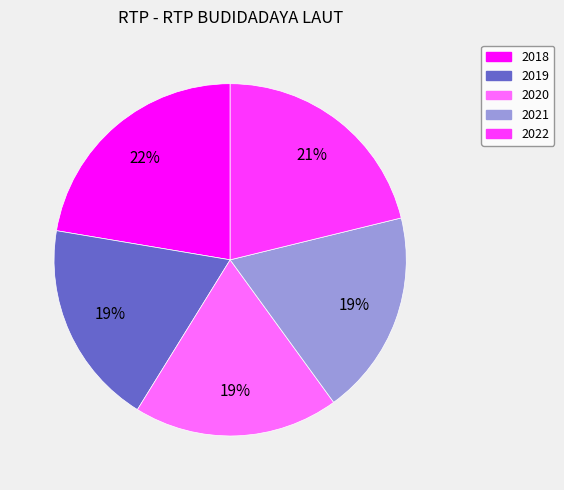

To the nearest percent, what percentage of the pie is 2022?

21%